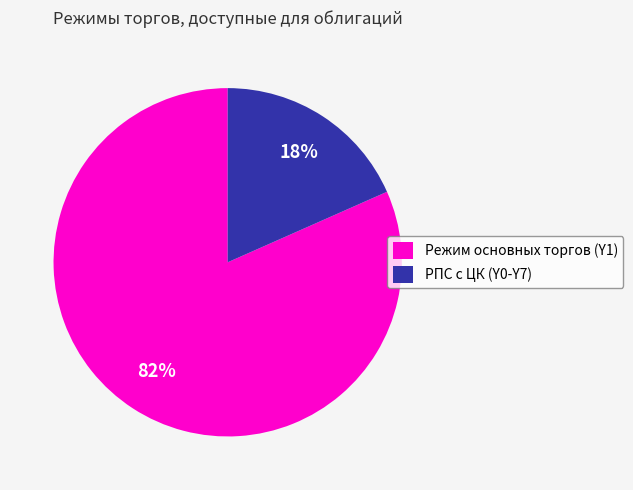

Is it true that Режим основных торгов (Y1) is 82% of the pie?

True